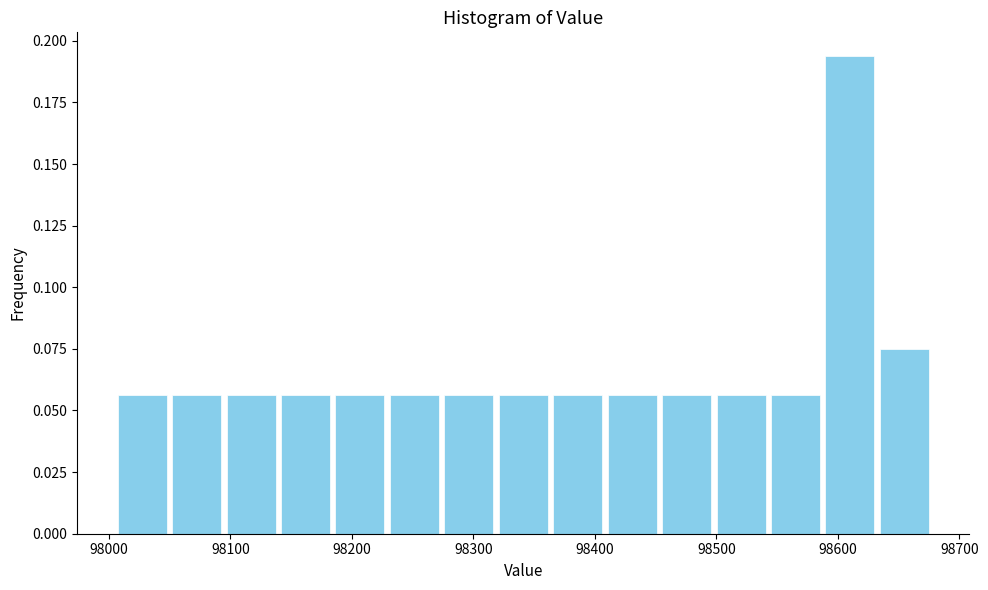

Reading left to right, list every bar in this chart as the range it spans on the x-axis followed by its height. Neither the bar edges nor the heights are printed on the chart, so give them approximately, as read against the axes.

98010 to 98050: 0.055
98050 to 98090: 0.055
98090 to 98140: 0.055
98140 to 98180: 0.055
98180 to 98230: 0.055
98230 to 98270: 0.055
98270 to 98320: 0.055
98320 to 98360: 0.055
98360 to 98410: 0.055
98410 to 98450: 0.055
98450 to 98500: 0.055
98500 to 98540: 0.055
98540 to 98590: 0.055
98590 to 98630: 0.195
98630 to 98680: 0.075